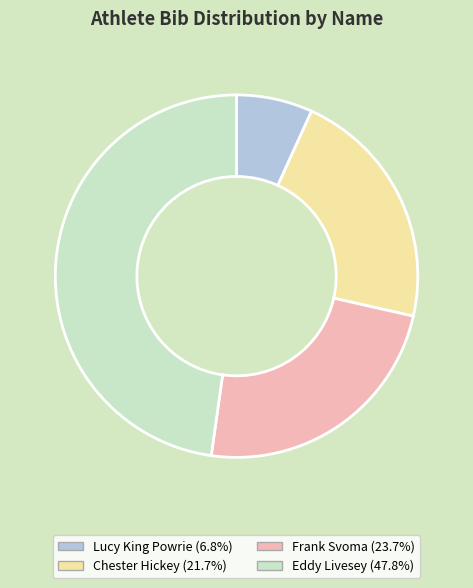

Which slice is the largest?

Eddy Livesey